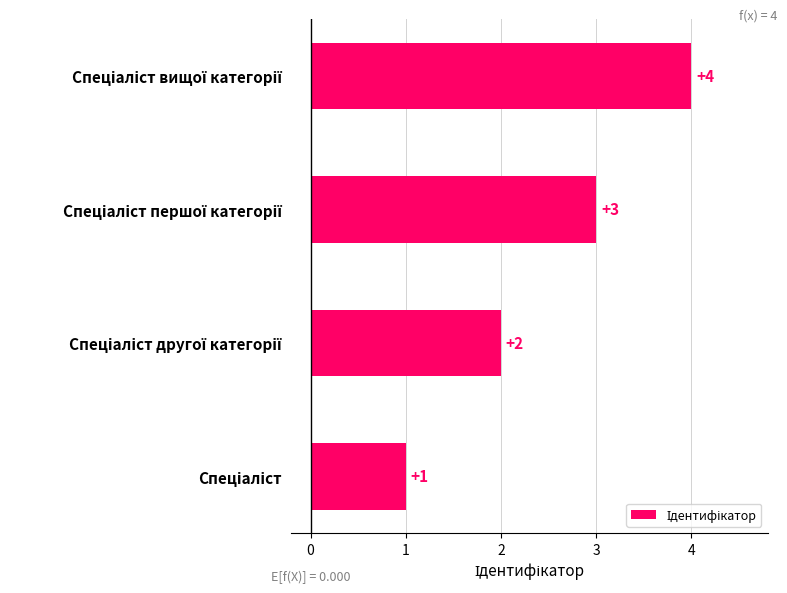

How many values are between 2 and 4?

3